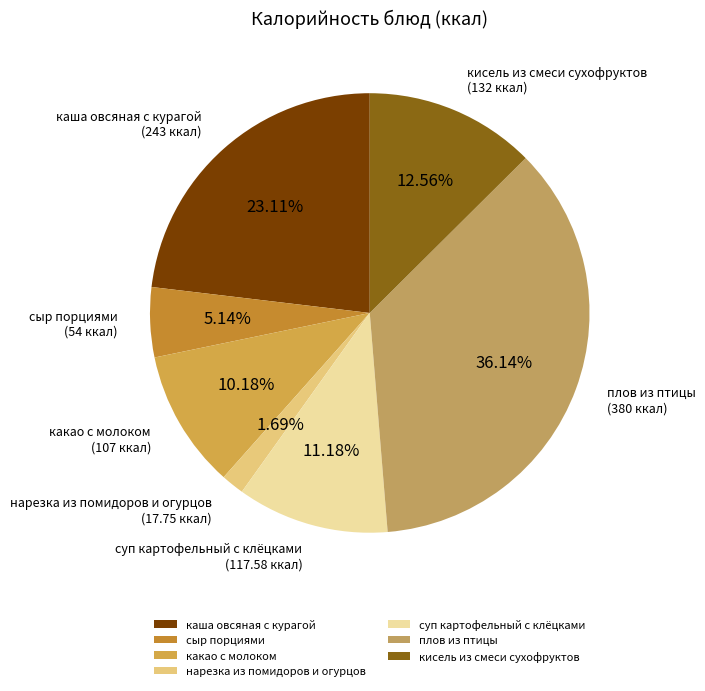

To the nearest percent, what is the difference between the largest and smallest slice percentages?

34%